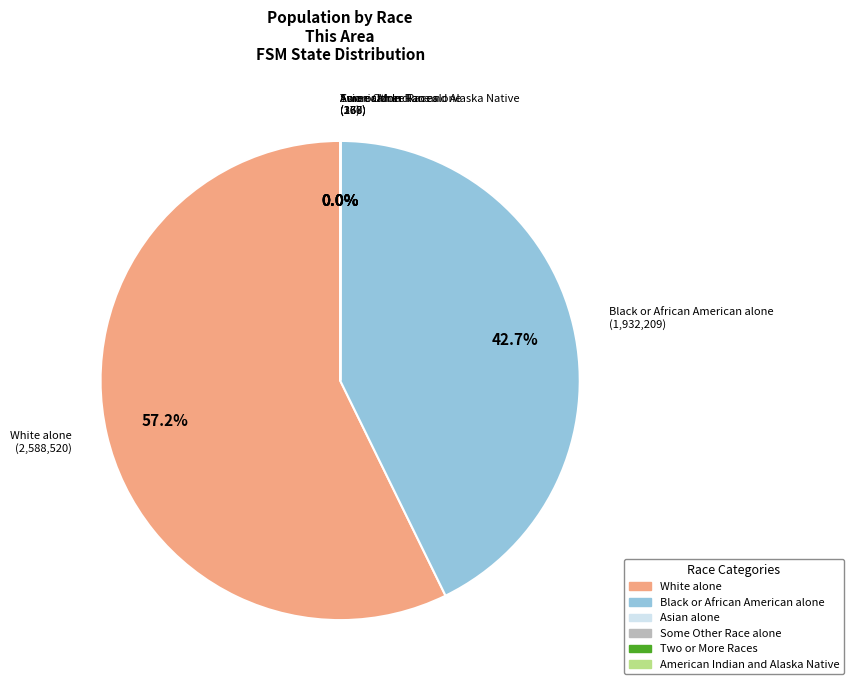

Does any single category account for the majority?

Yes